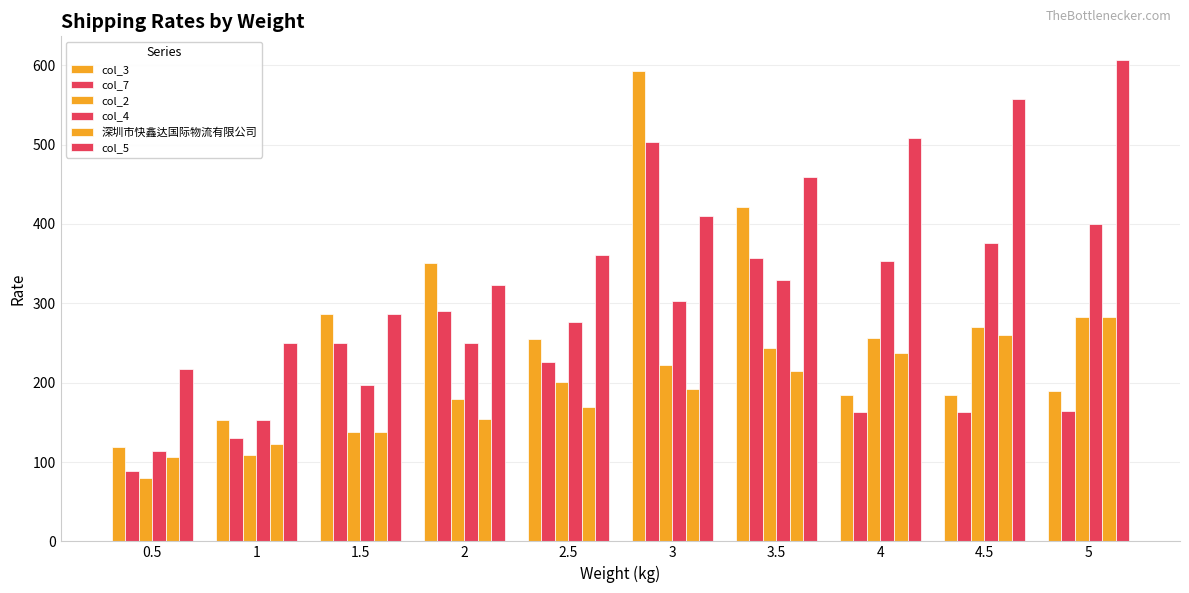

How many bars are there in total?

60